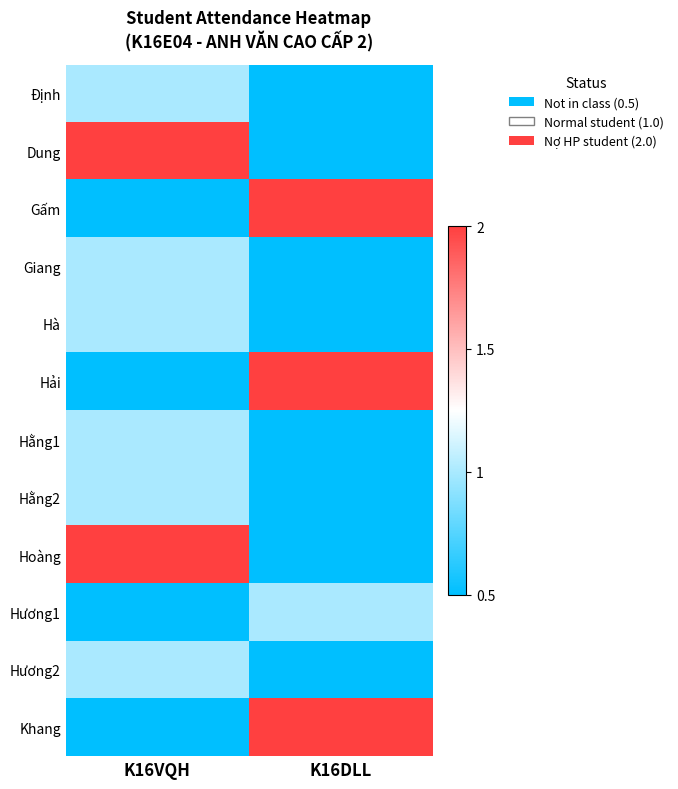

How many categories are shown in the chart?

2